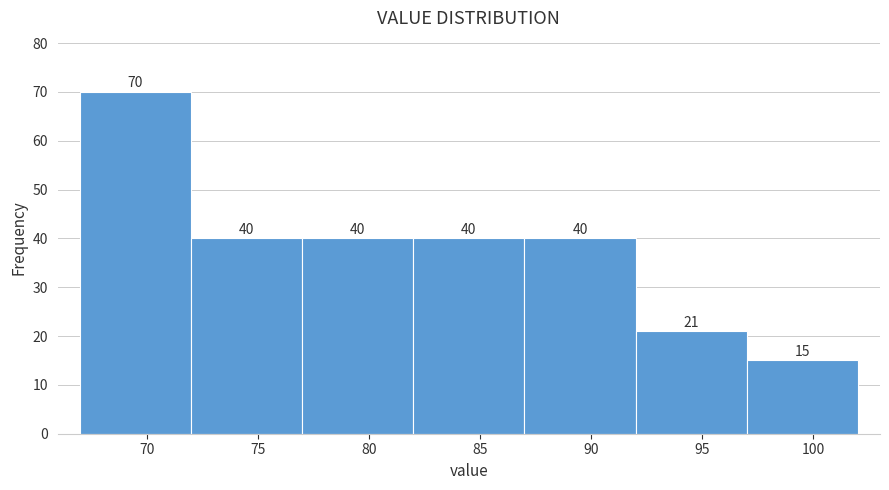

Reading left to right, list every bar in this chart as the range it spans on the x-axis followed by its height.

67 to 72: 70
72 to 77: 40
77 to 82: 40
82 to 87: 40
87 to 92: 40
92 to 97: 21
97 to 102: 15